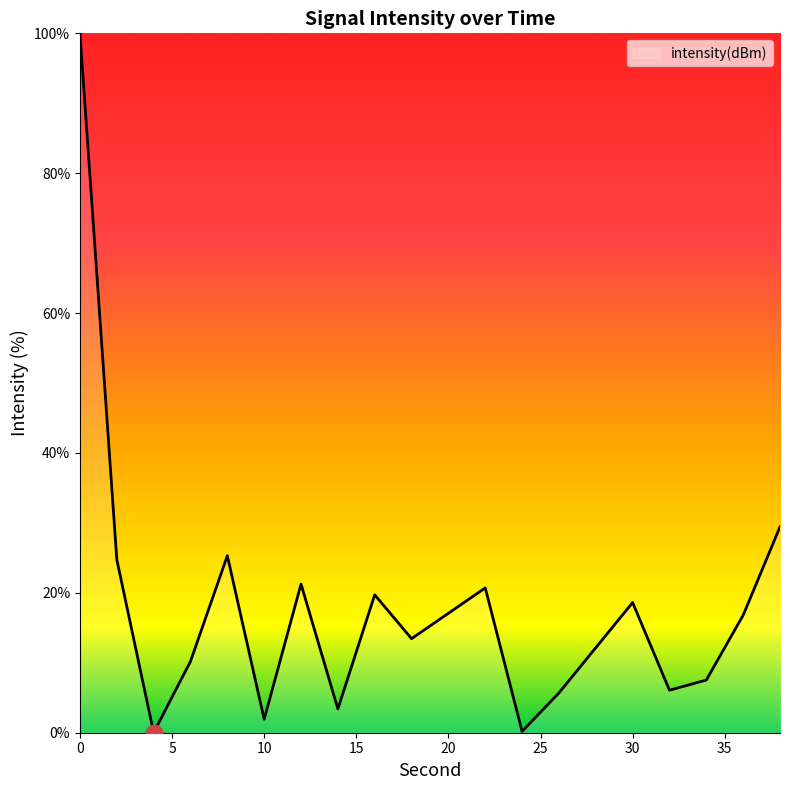

What is the difference between the maximum and minimum values?

100.0